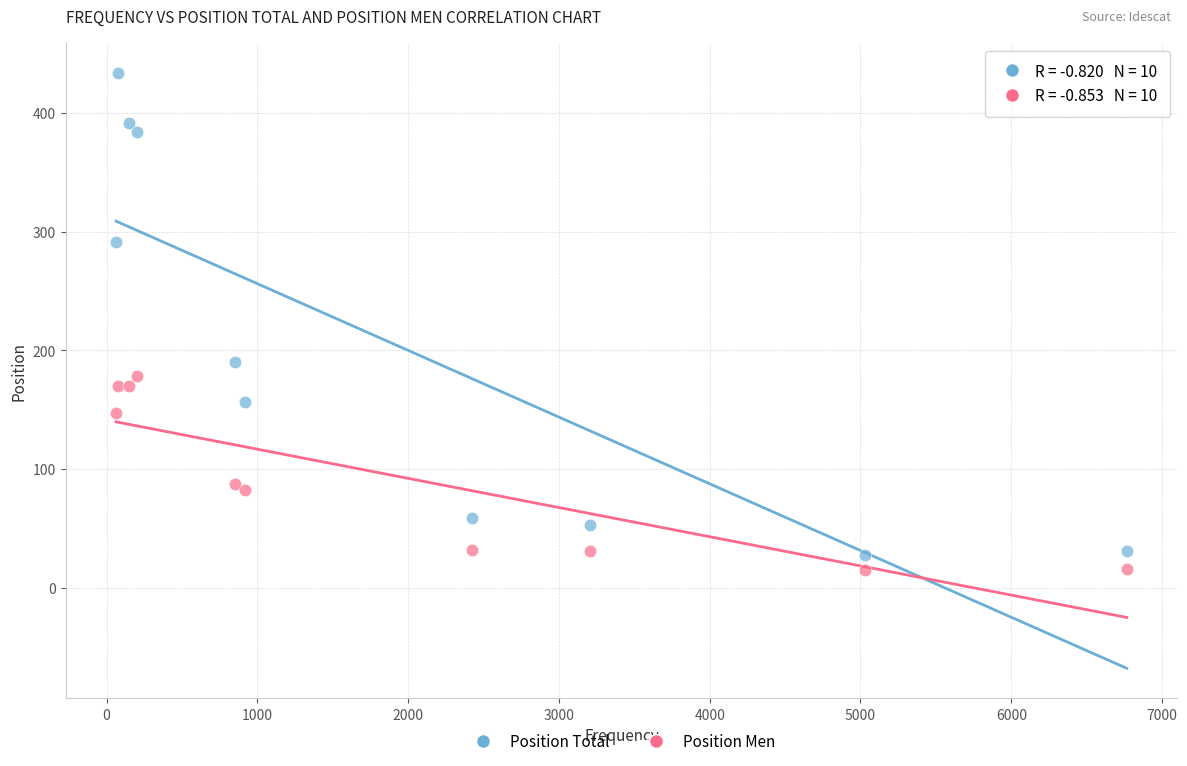

Across all series, what Y value is closest to 224?

190